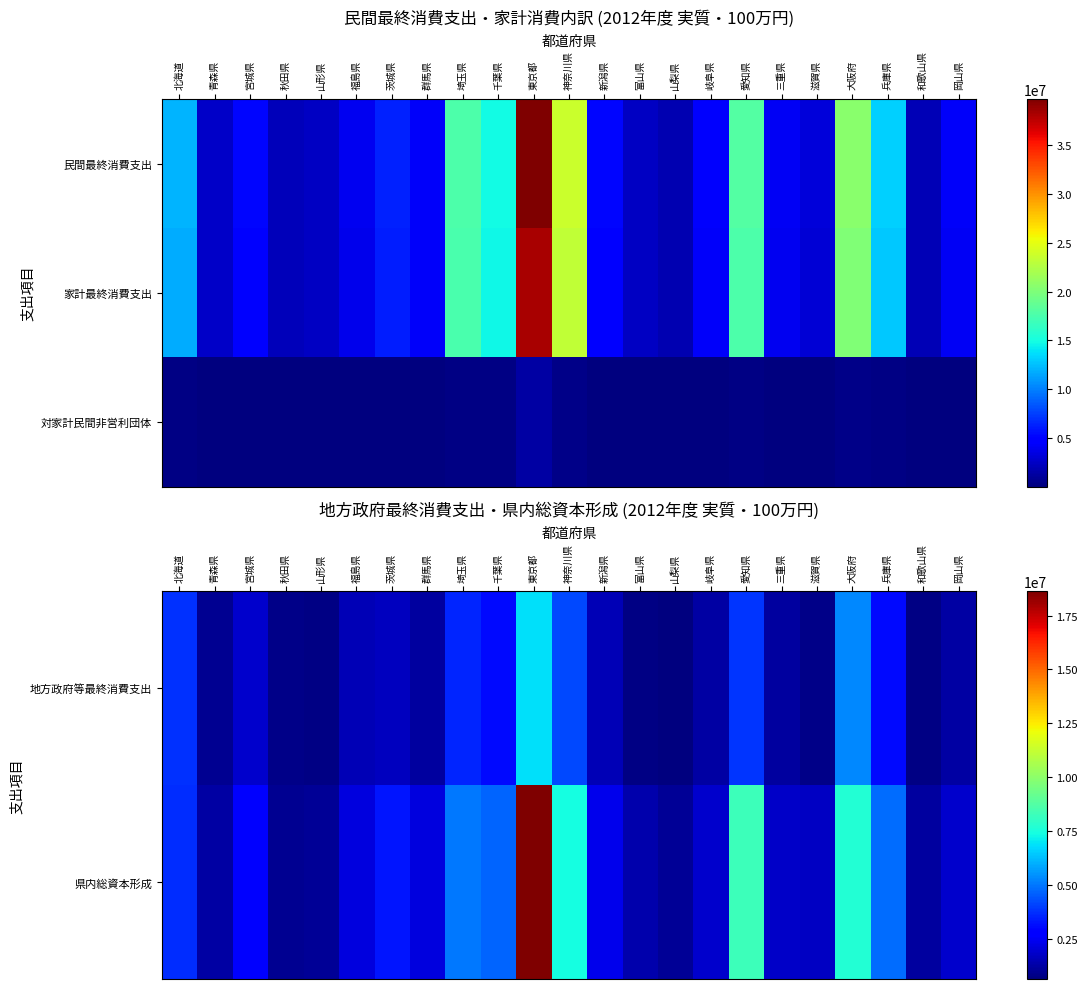

What is the difference between the highest and lowest values at 秋田県?

866617